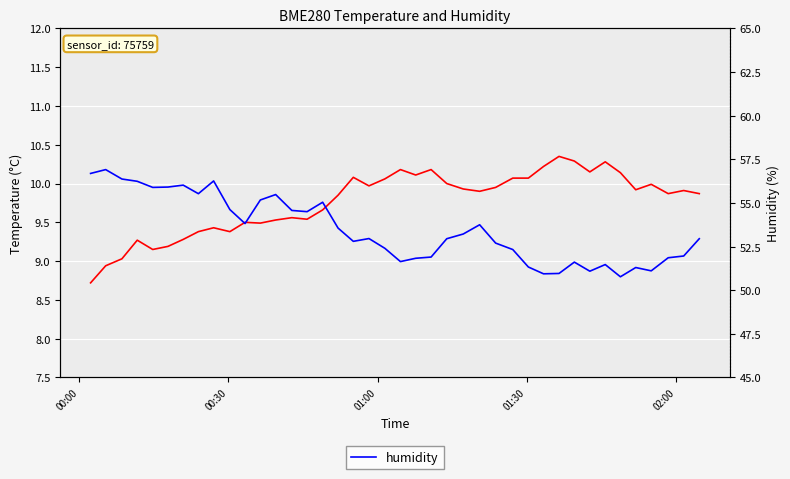

What is the average value of the humidity series?

53.5